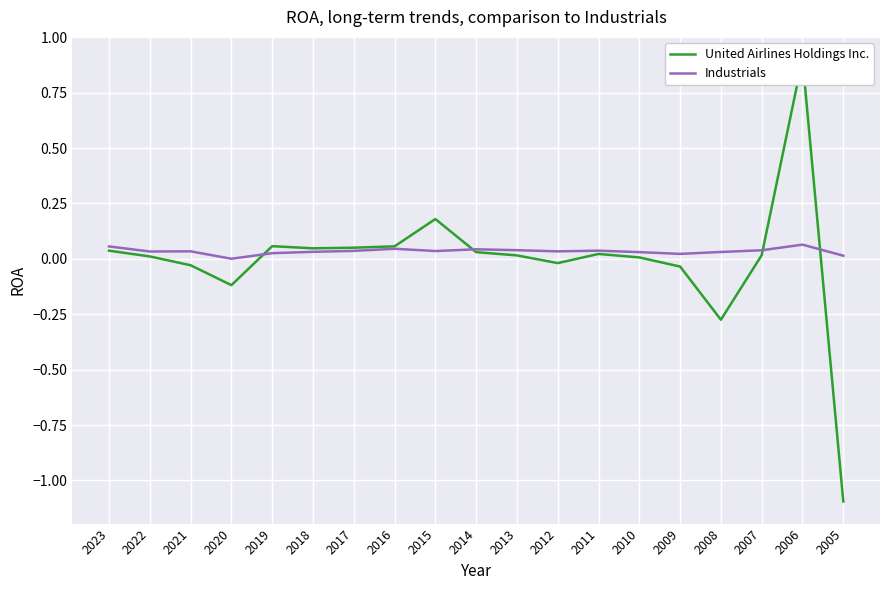

Which series changed the most between 2019 and 2014?

United Airlines Holdings Inc.